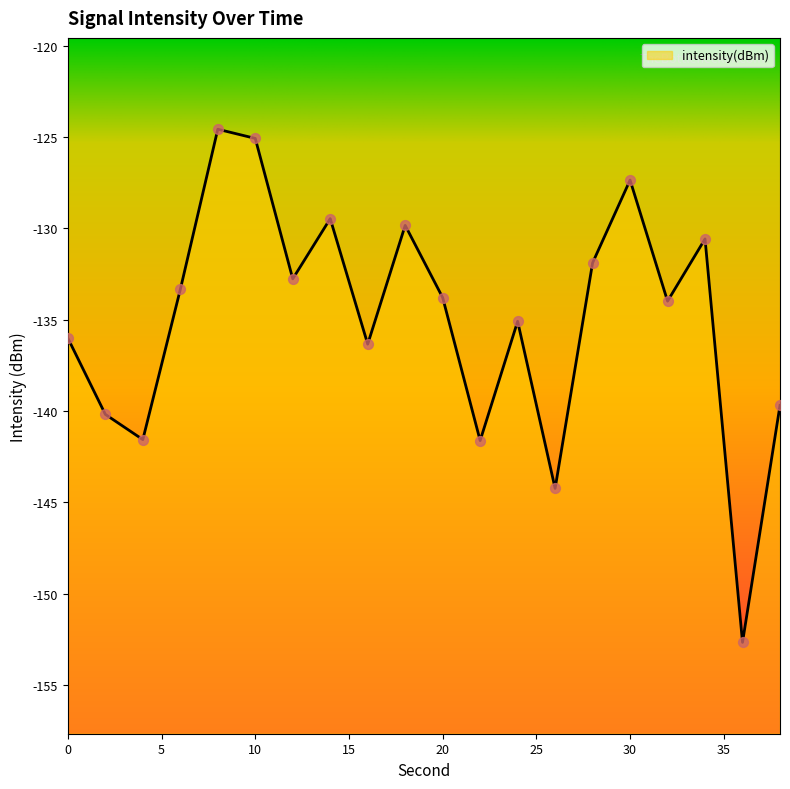

Which has a higher value, 14 or 30?

30